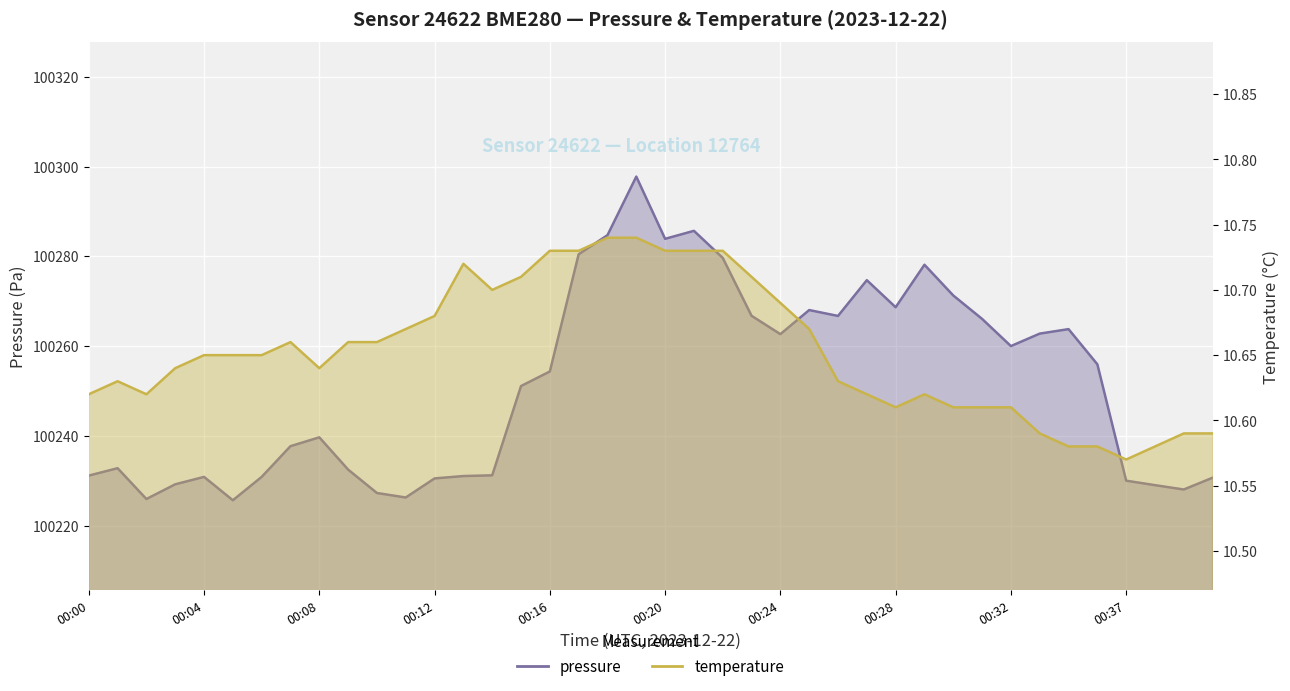

Which series has the largest range (max minus min)?

pressure